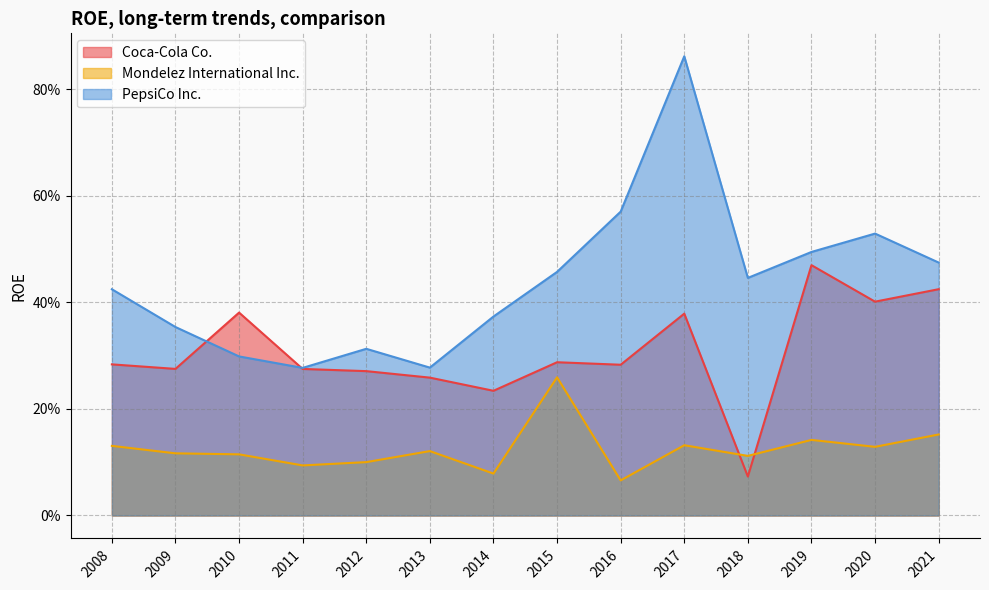

Between 2010 and 2018, which series saw the biggest shift?

Coca-Cola Co.